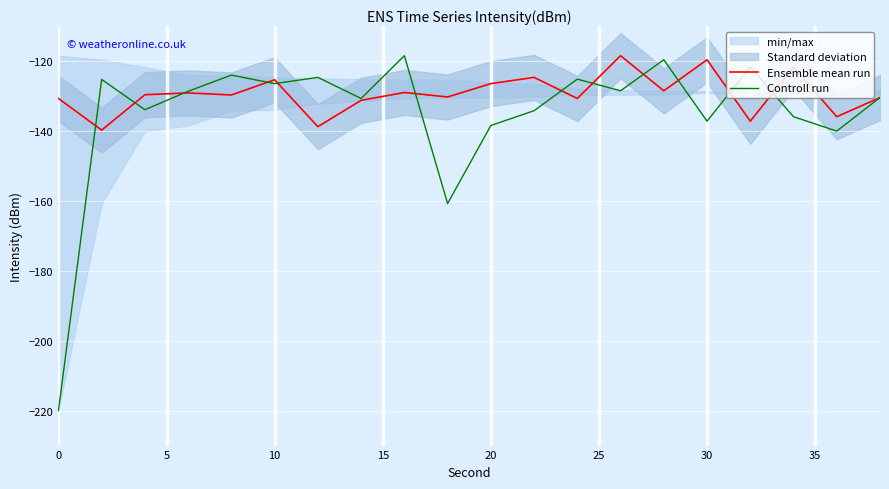

How many lines are shown in the chart?

2